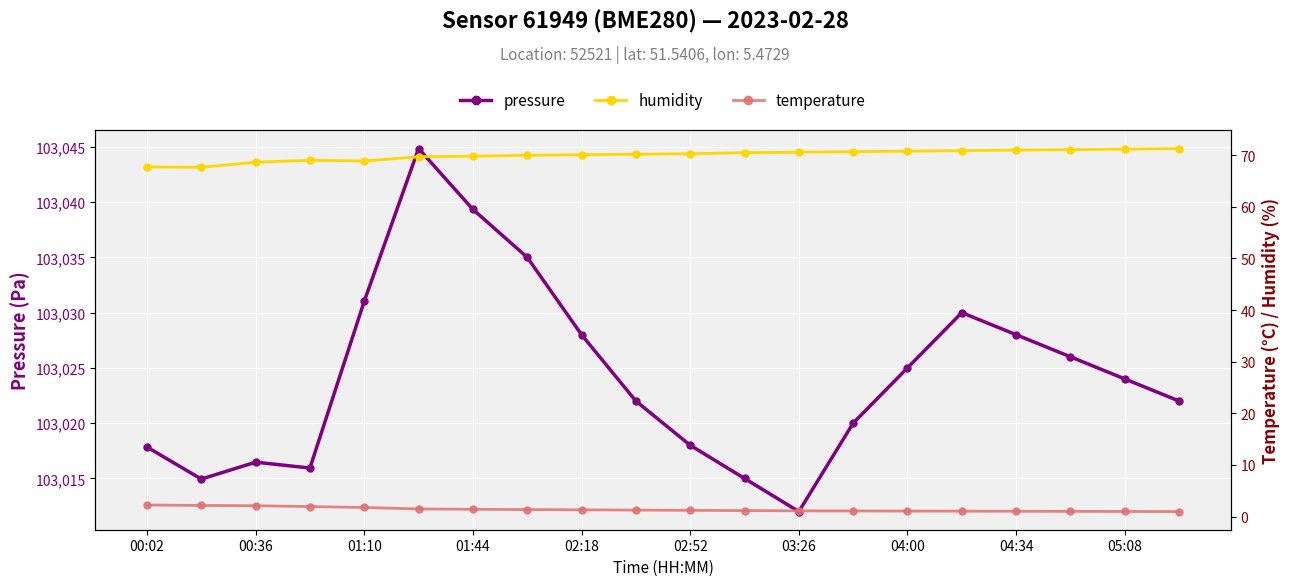

True or false: pressure has a value of 103018.0 at 02:52.

True